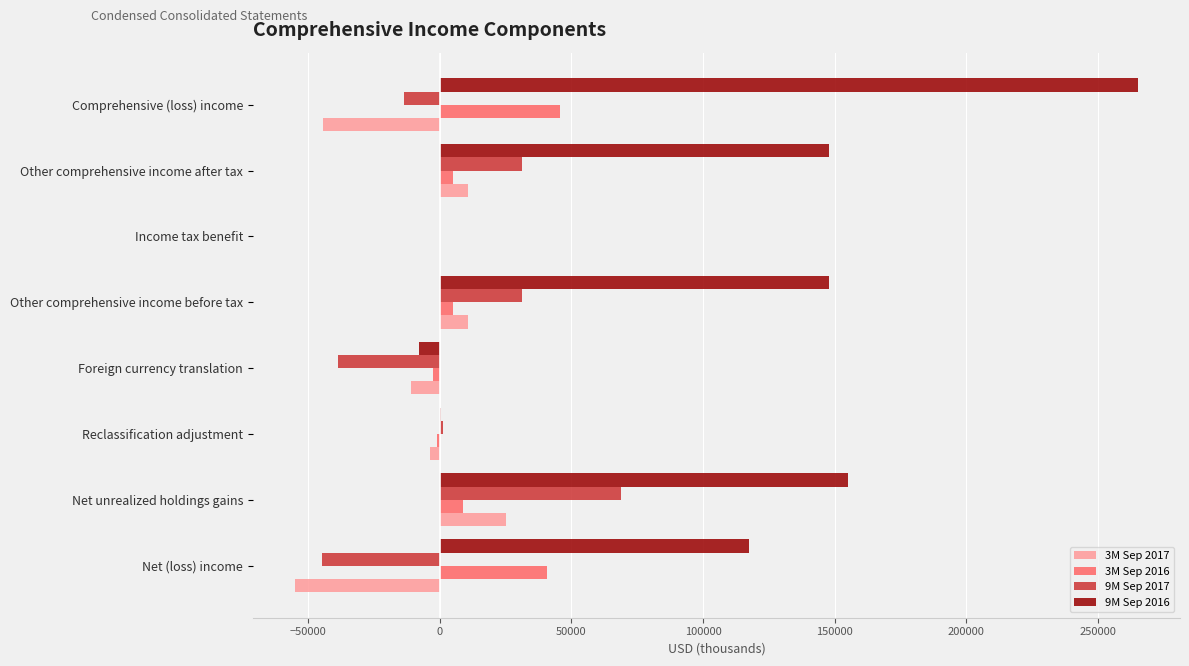

Which series has the largest total across all categories?

9M Sep 2016